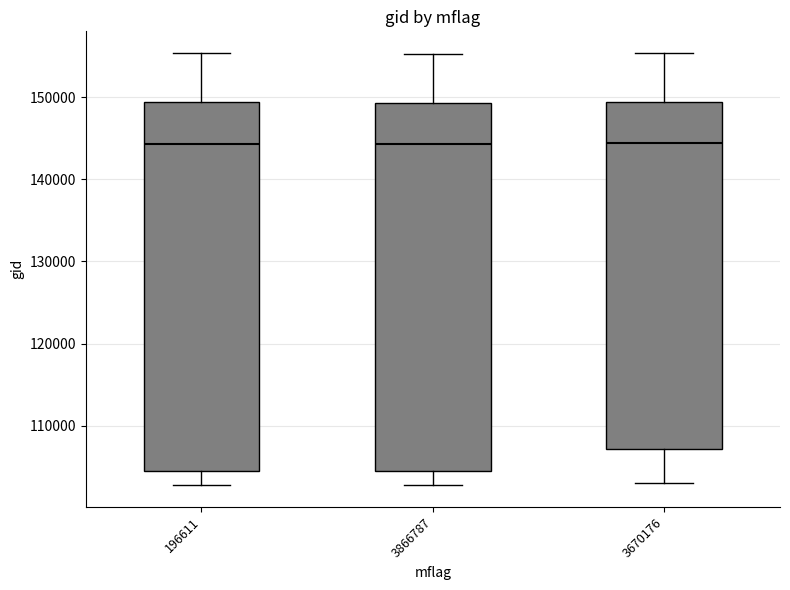

Where is the lower edge of the box at x = 3670176 on the y-axis? The values are not printed on the chart, so give them approximately, as read against the axis.

107000